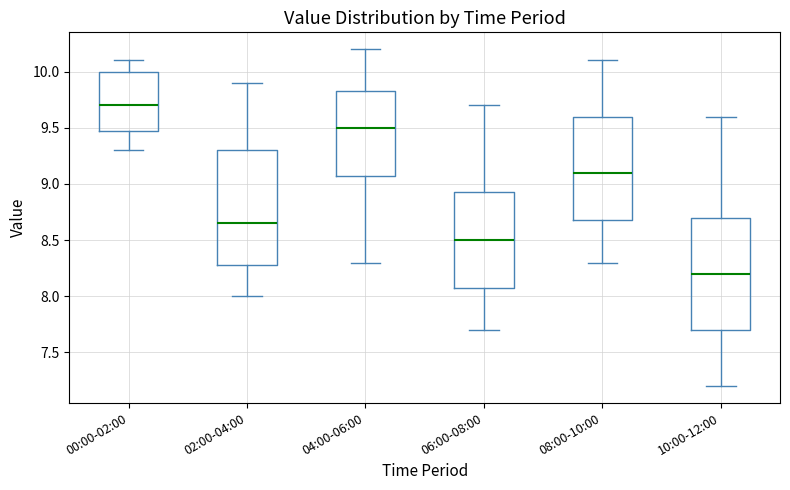

Which box's median line is the lowest?

10:00-12:00